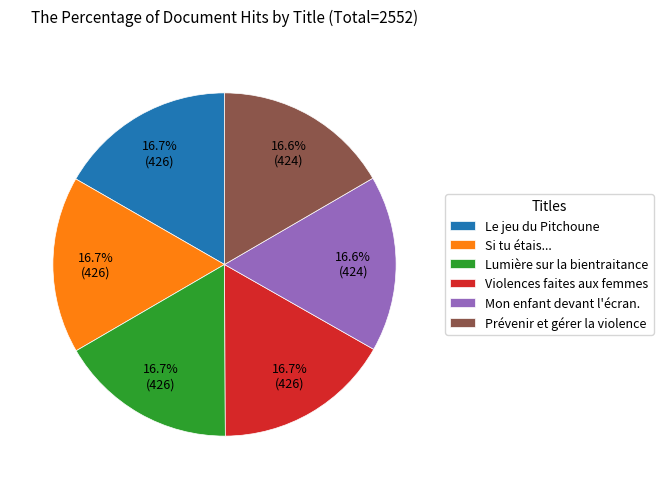

What percentage is the Le jeu du Pitchoune slice, to the nearest percent?

17%